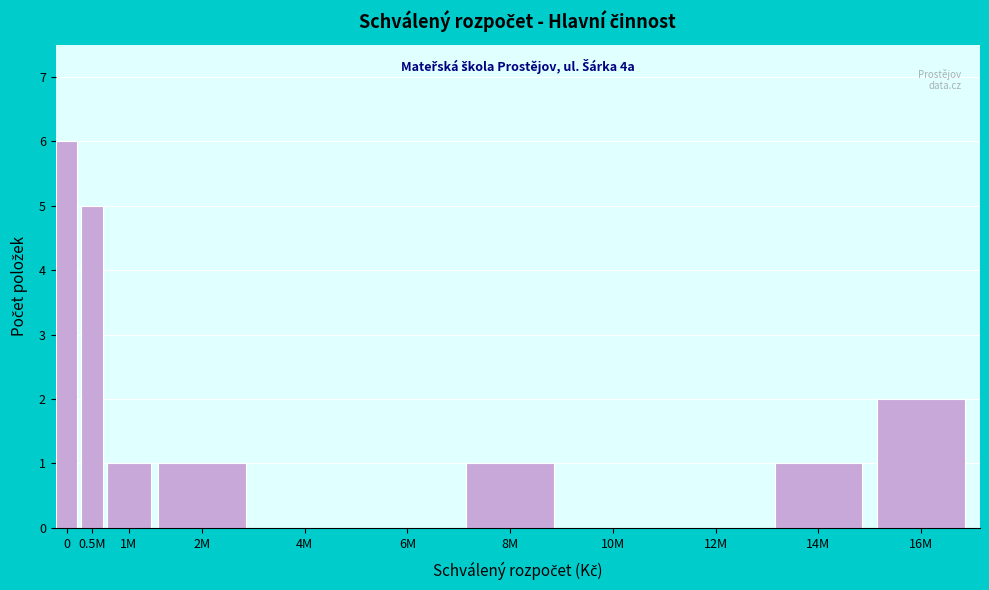

Reading right to left, extract all data points from this chart.

16M=2	14M=1	12M=0	10M=0	8M=1	6M=0	4M=0	2M=1	1M=1	0.5M=5	0=6